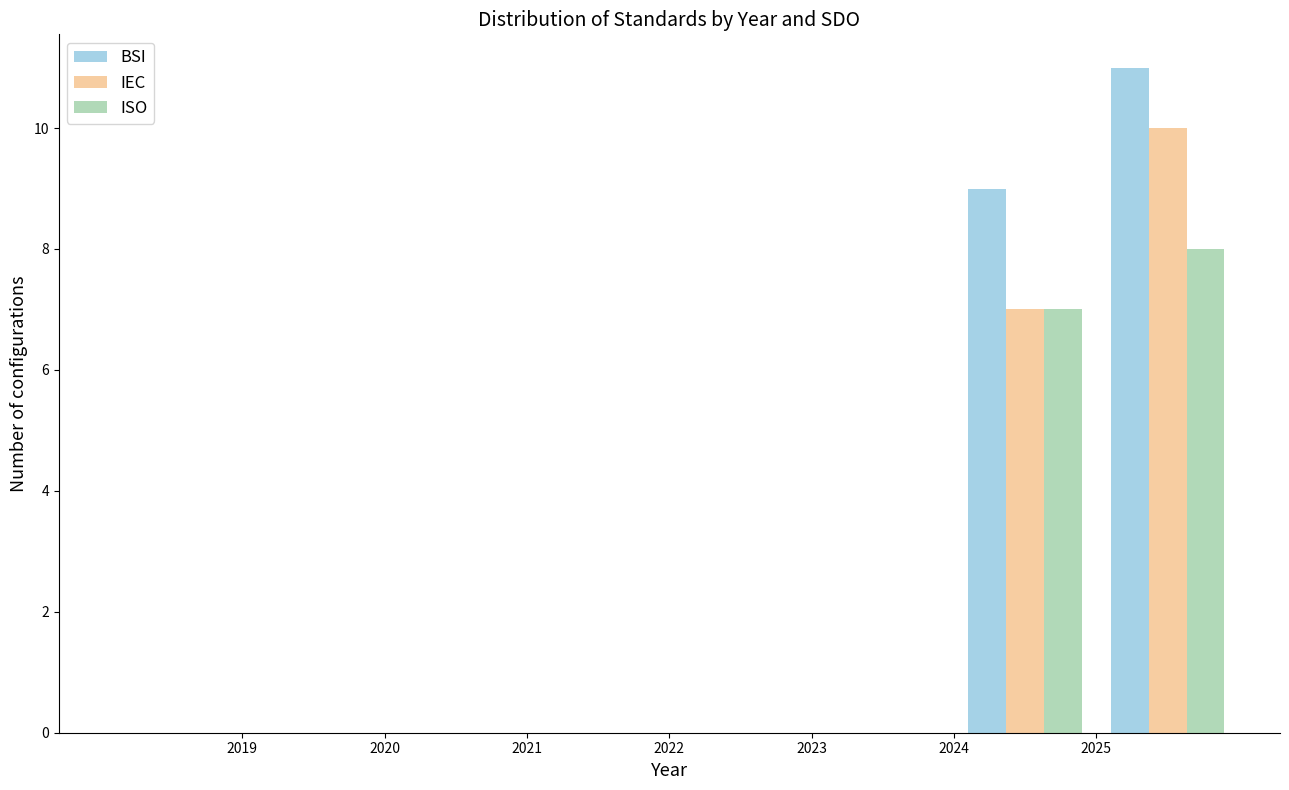

In the ISO series, which range on the x-axis has the tallest bar?

2025 to 2026